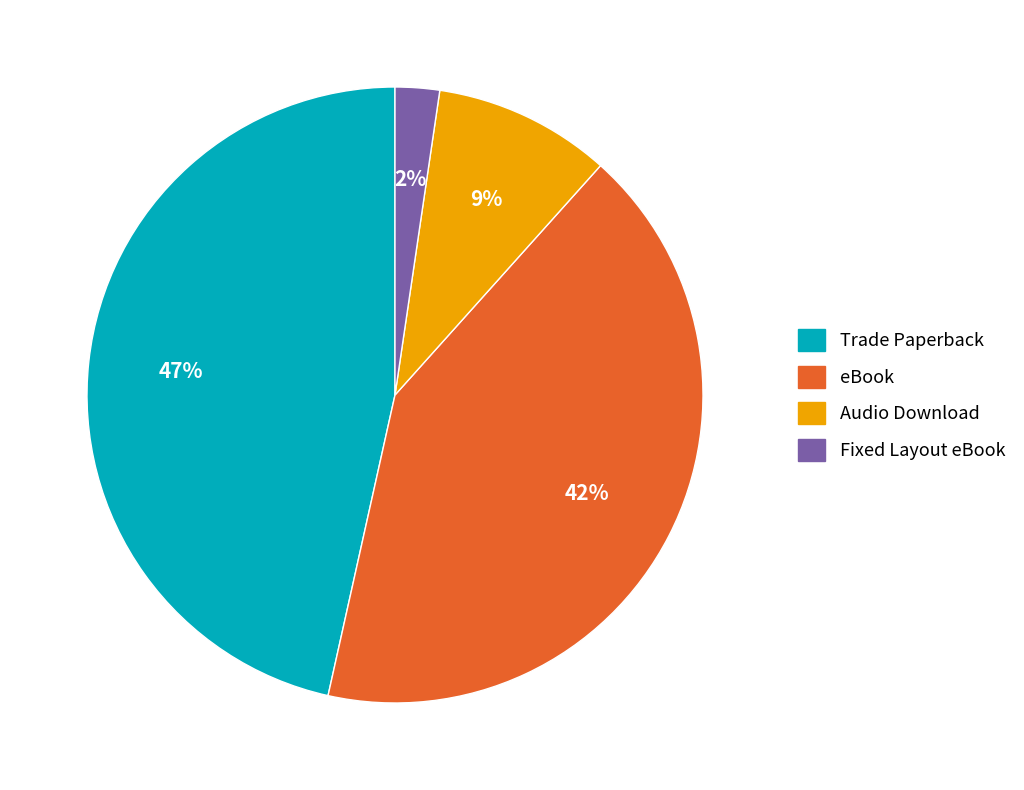

Count the number of slices in the pie.

4